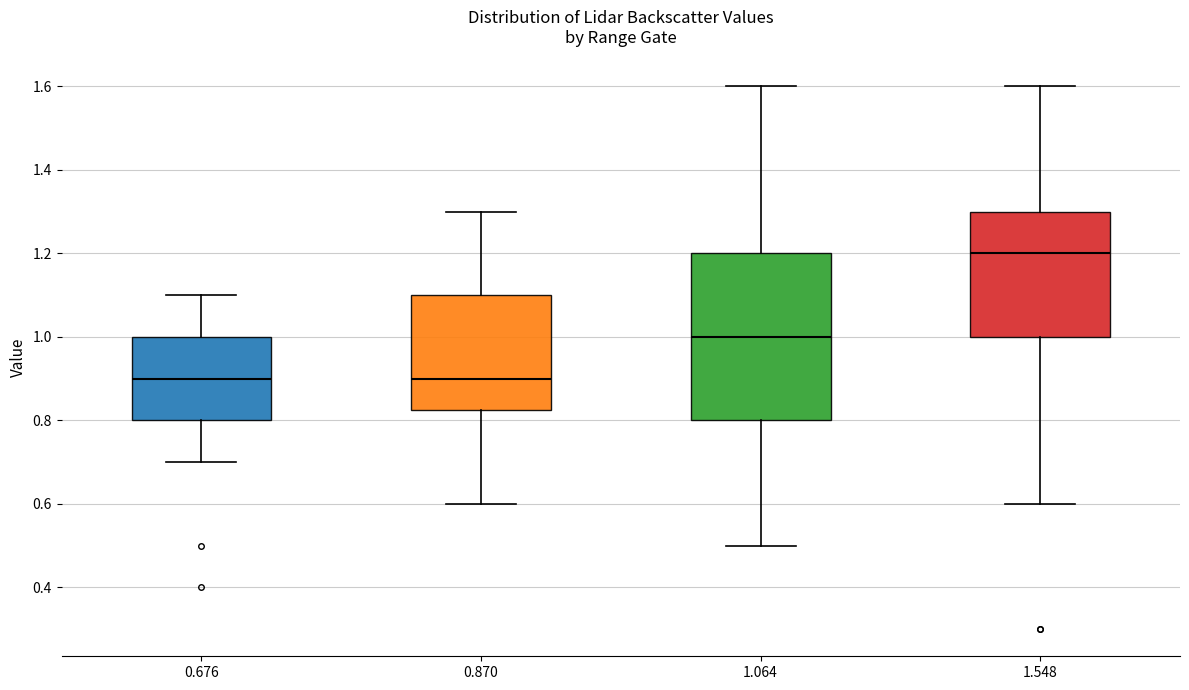

Reading left to right, transcribe this box plot: for each box, give where its median line is, the range the box spans, and where its two whiskers end, as read against the y-axis. The values are not printed on the chart, so give them approximately, as read against the axis.

0.676: median 0.90, box 0.80 to 1.00, whiskers 0.70 to 1.10
0.870: median 0.90, box 0.82 to 1.10, whiskers 0.60 to 1.30
1.064: median 1.00, box 0.80 to 1.20, whiskers 0.50 to 1.60
1.548: median 1.20, box 1.00 to 1.30, whiskers 0.60 to 1.60